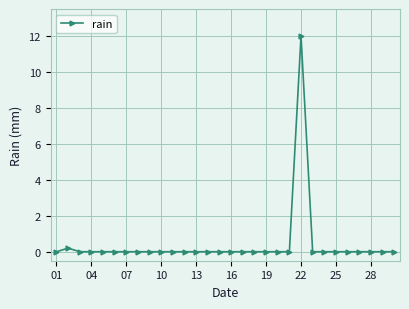

True or false: there are more than 0 points higher than both neighbors.

True